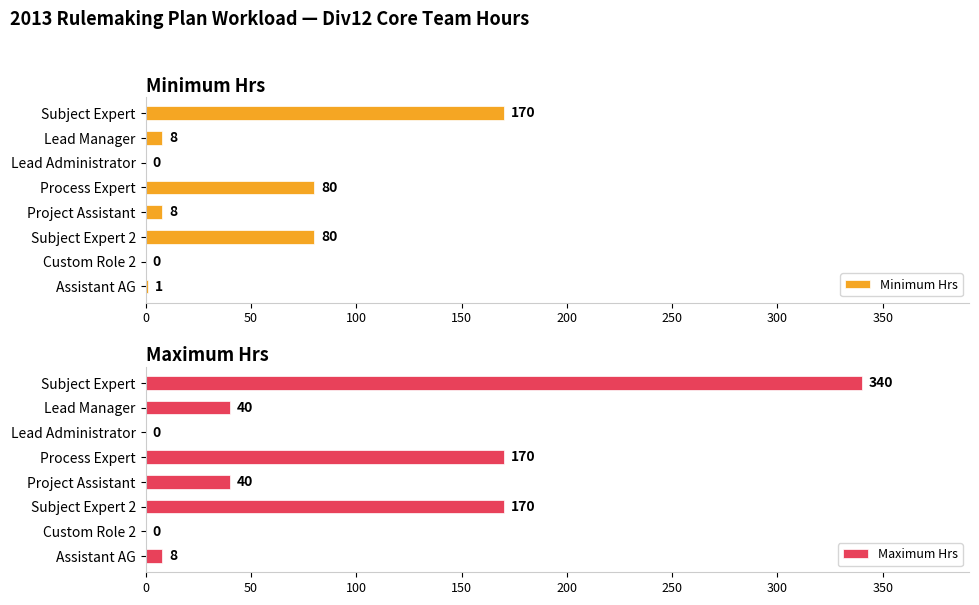

How many data points in Maximum Hrs are less than 40?

3